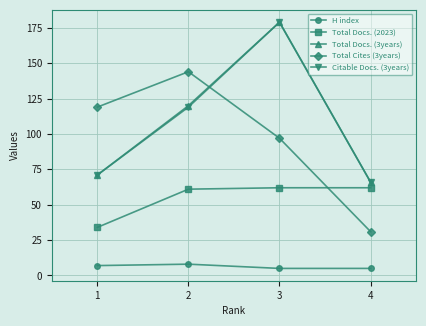

Count the number of data series in this chart.

5